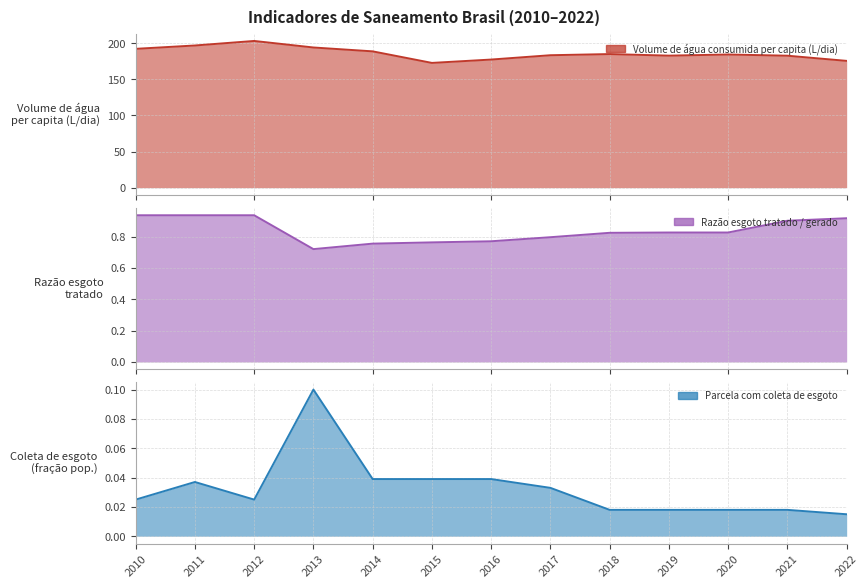

How many lines are shown in the chart?

3